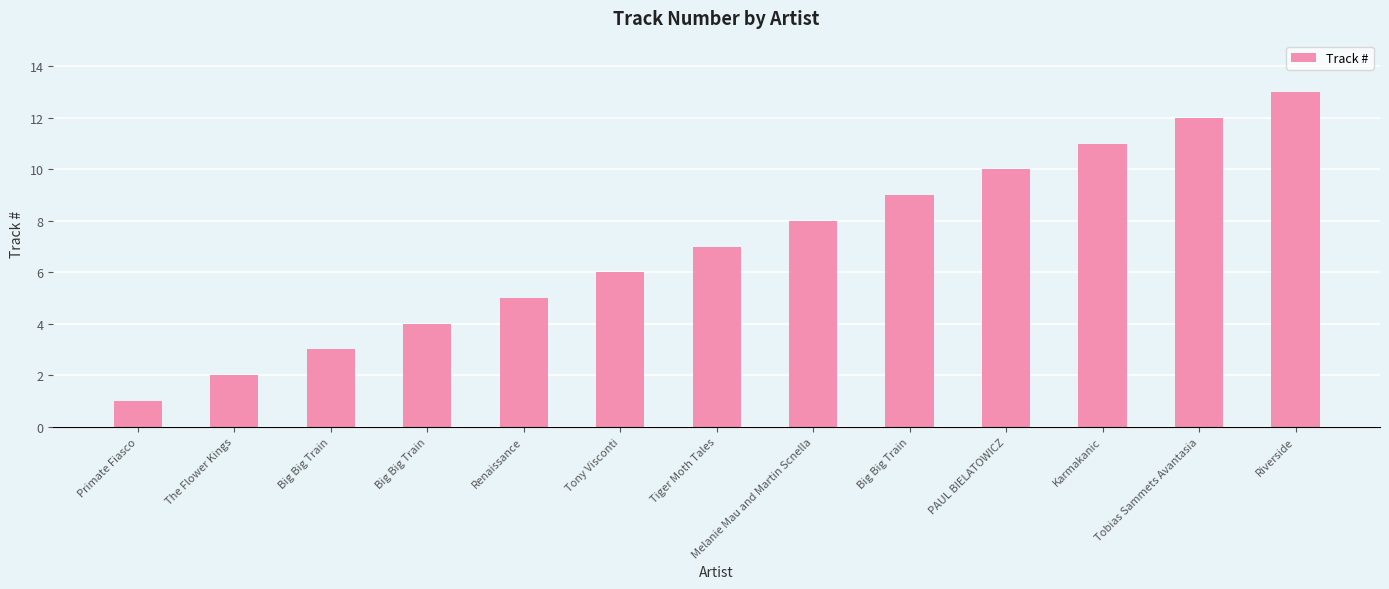

What is the value of the 7th bar from the left?

7